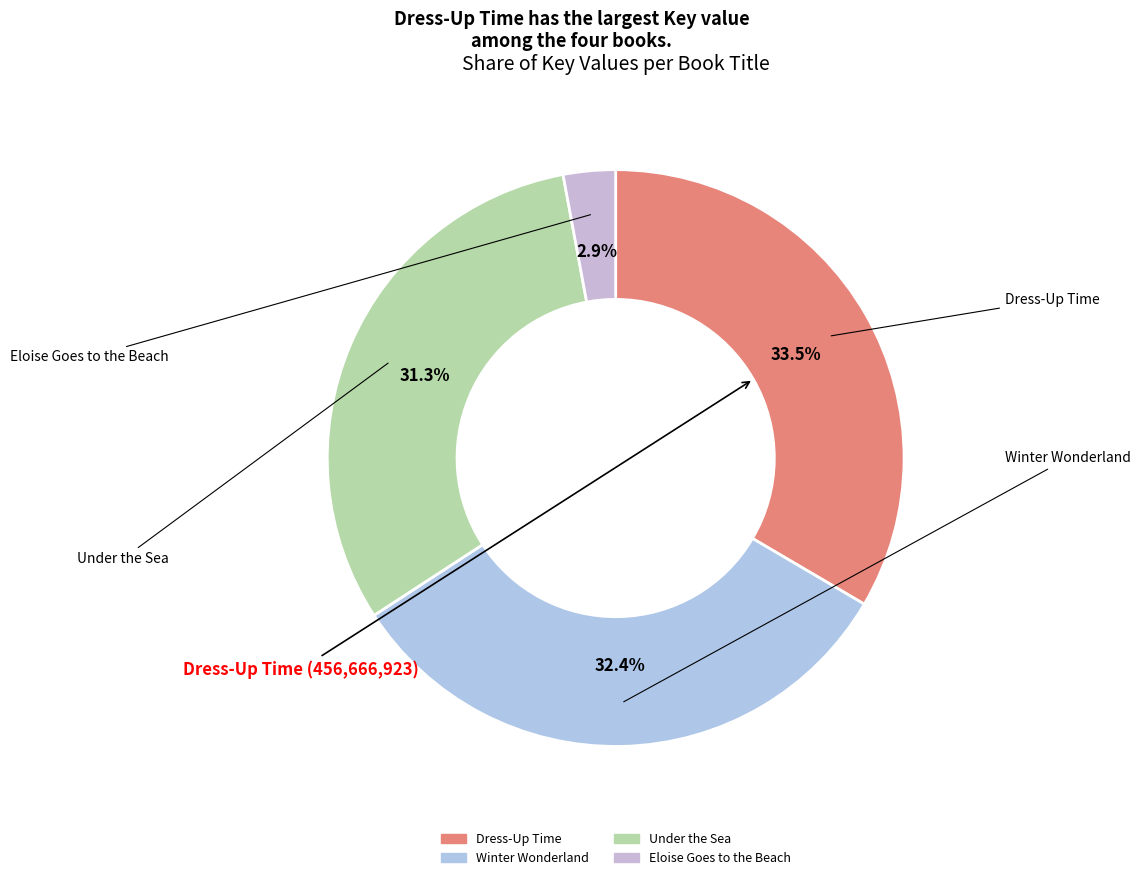

Count the number of slices in the pie.

4